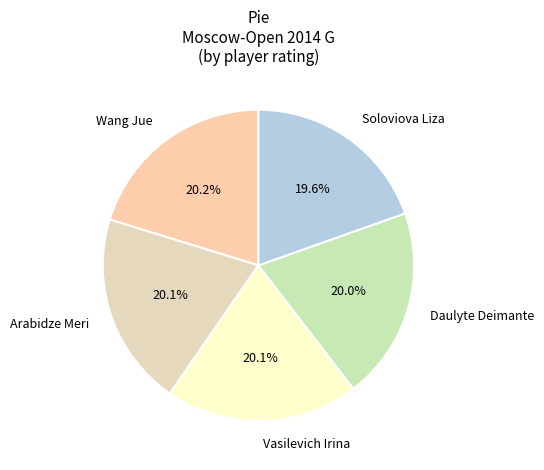

What is the total percentage of Wang Jue and Daulyte Deimante?

40.2%